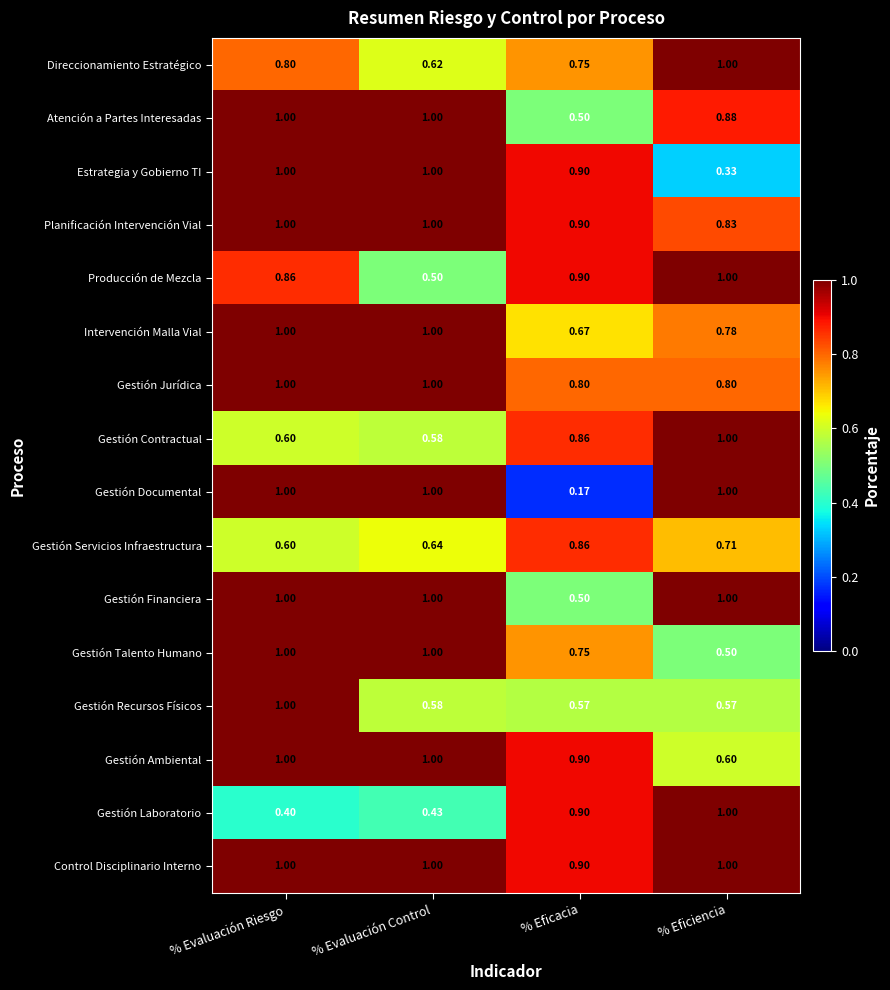

Is the value of Gestión Laboratorio at % Eficiencia greater than the value of Gestión Servicios Infraestructura at % Eficacia?

Yes